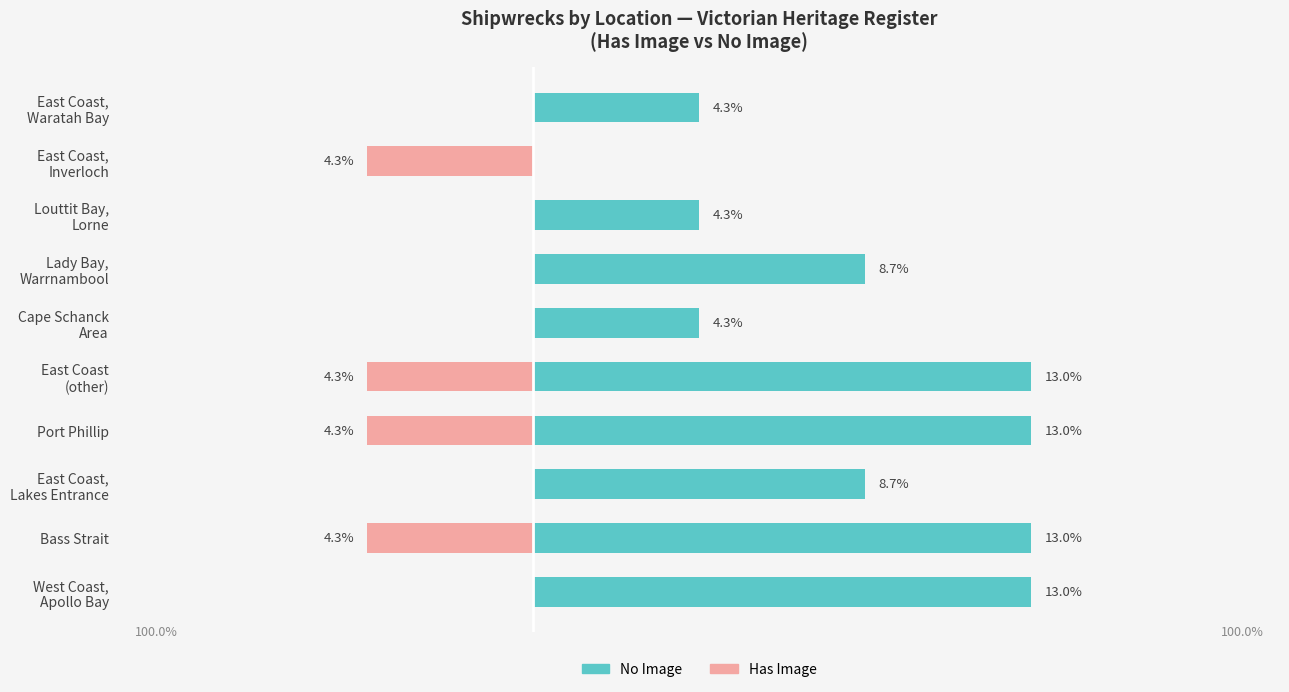

Which series has the largest range (max minus min)?

No Image